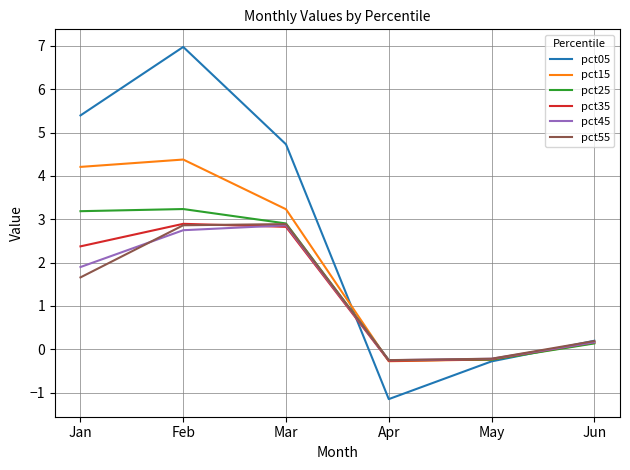

How many negative values does the pct45 series have?

2